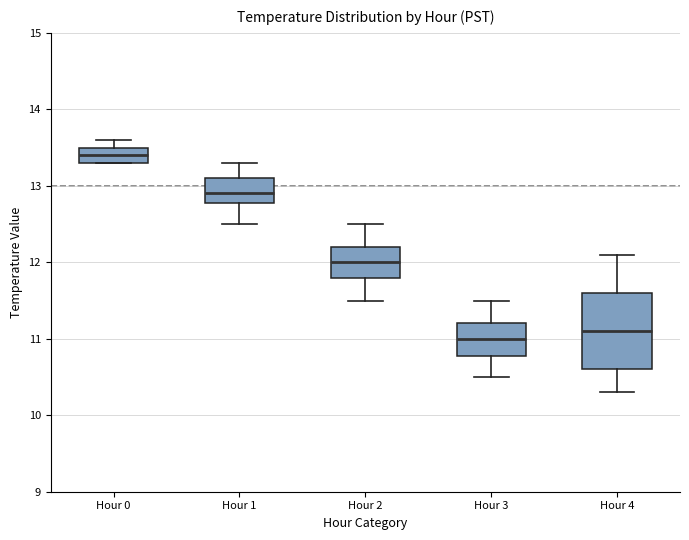

Reading left to right, transcribe this box plot: for each box, give where its median line is, the range the box spans, and where its two whiskers end, as read against the y-axis. The values are not printed on the chart, so give them approximately, as read against the axis.

Hour 0: median 13.4, box 13.3 to 13.5, whiskers 13.3 to 13.6
Hour 1: median 12.9, box 12.8 to 13.1, whiskers 12.5 to 13.3
Hour 2: median 12.0, box 11.8 to 12.2, whiskers 11.5 to 12.5
Hour 3: median 11.0, box 10.8 to 11.2, whiskers 10.5 to 11.5
Hour 4: median 11.1, box 10.6 to 11.6, whiskers 10.3 to 12.1